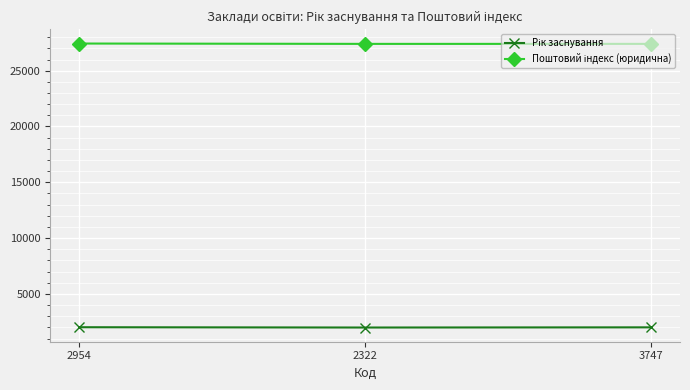

What is the minimum value shown in the chart?

1984